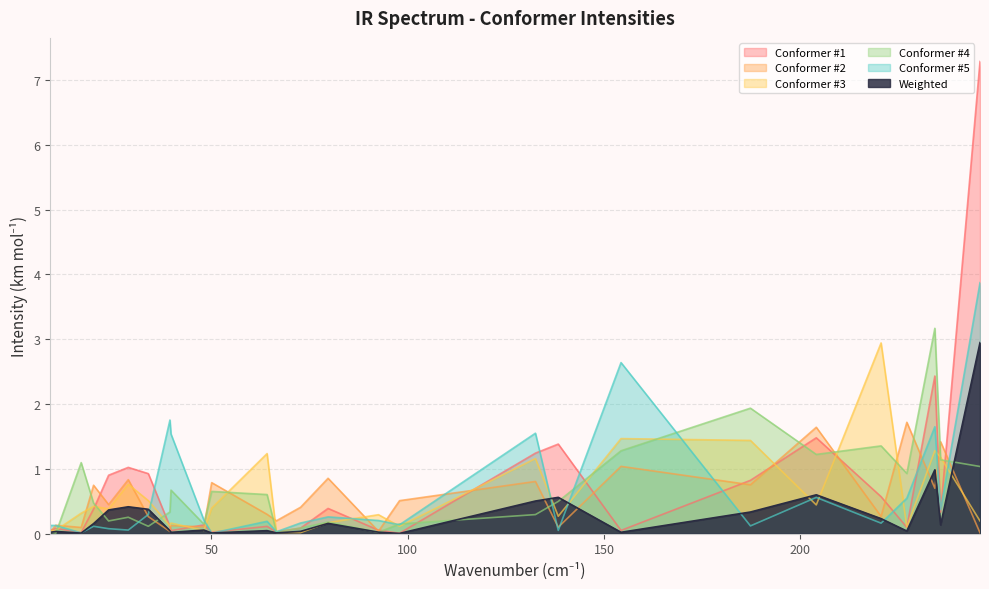

What is the difference between the second highest and second lowest values in the Conformer #2 series?

1.6